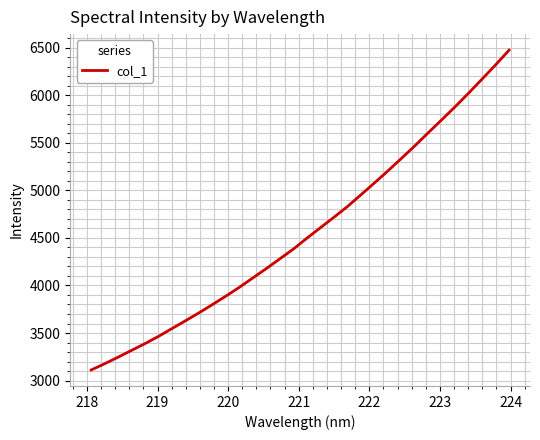

What is the smallest value displayed?

3111.6